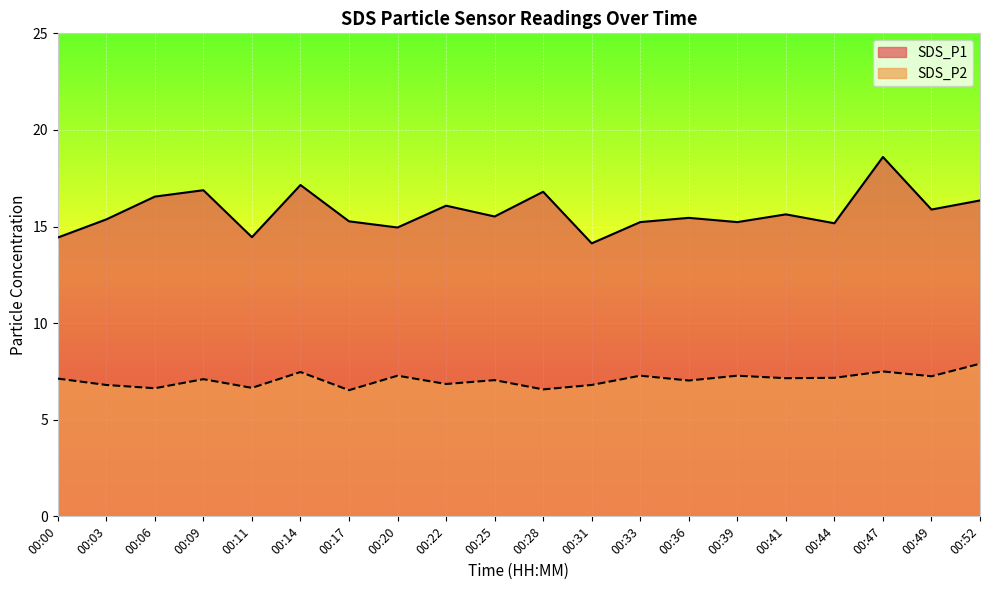

True or false: SDS_P2 and SDS_P1 intersect in this chart.

False